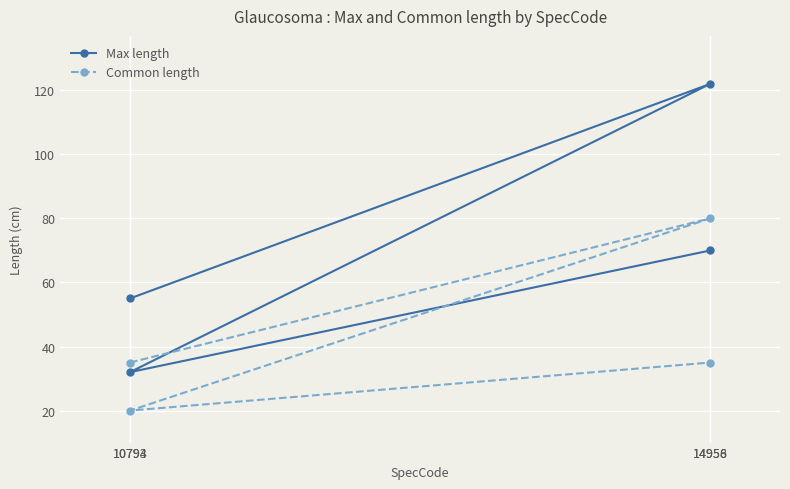

Which series has the largest total across all categories?

Max length